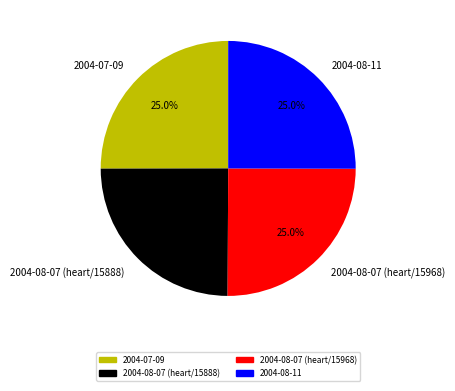

To the nearest percent, what portion does 2004-08-11 represent?

25%